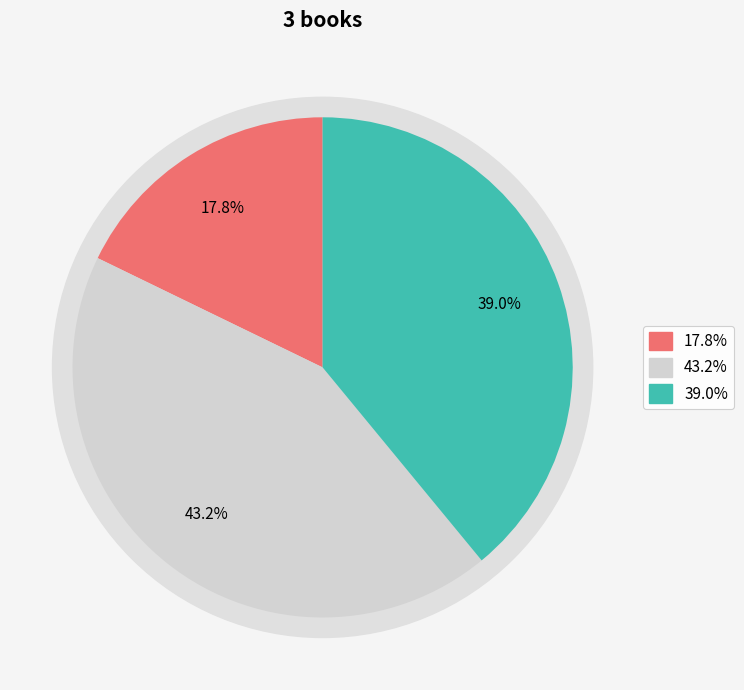

To the nearest percent, what is the average slice percentage?

33%